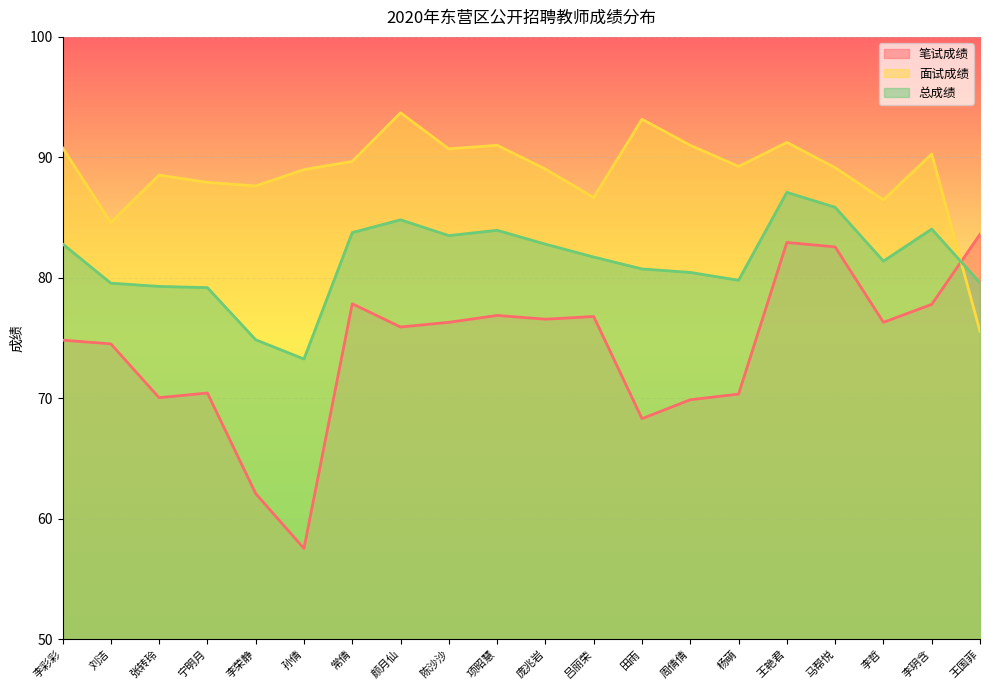

Is it true that 面试成绩 equals 93.2 at 田雨?

True